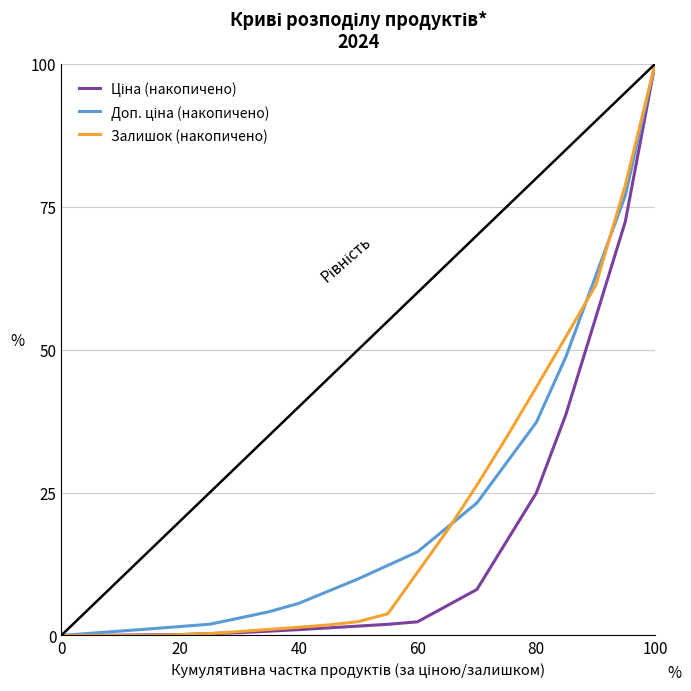

How many distinct data groups are displayed?

3